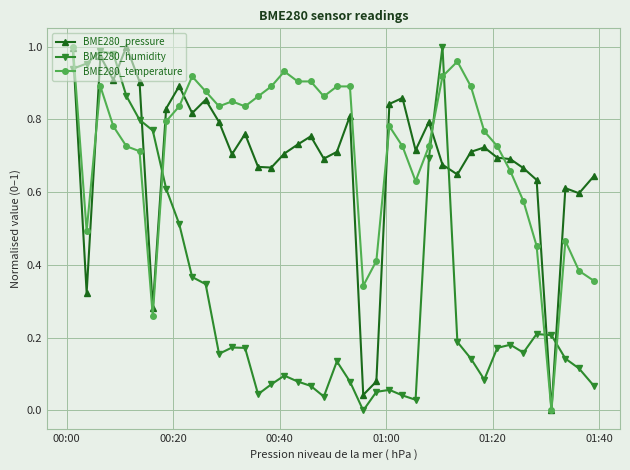

In BME280_pressure, how many points are higher than both neighbors (excluding endpoints)?

11